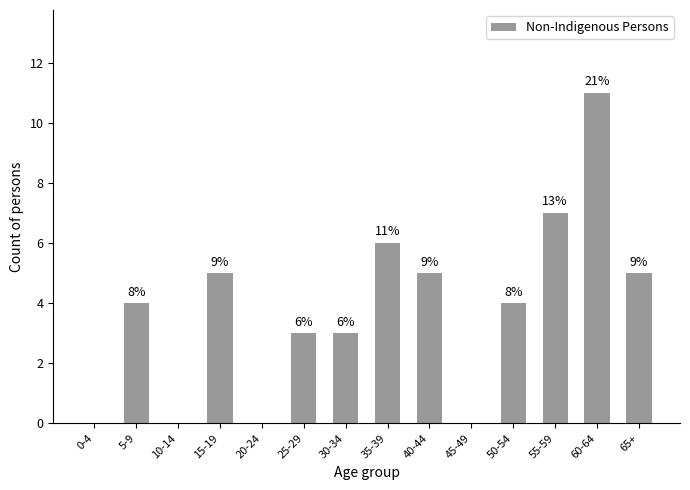

Are the bars horizontal?

No